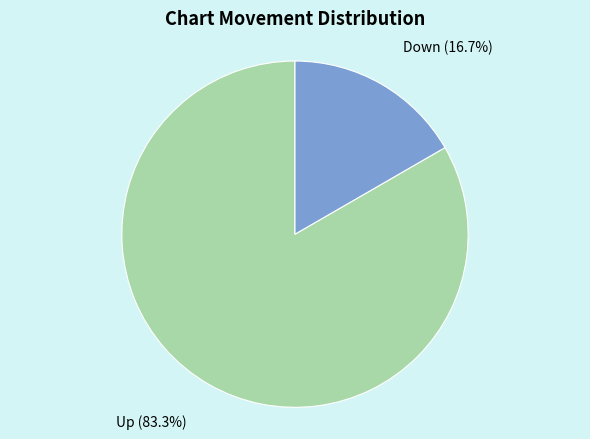

Does any single category account for the majority?

Yes